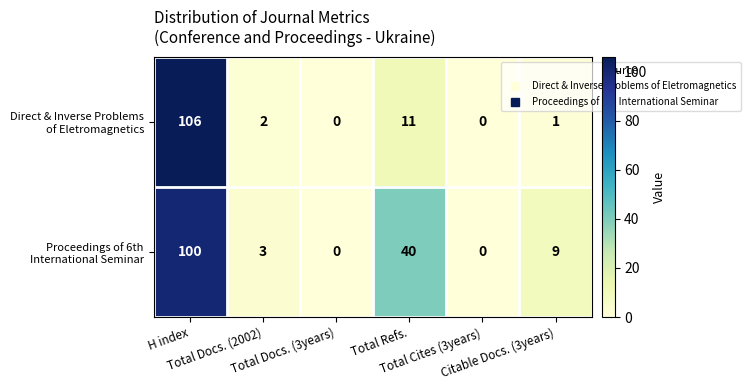

What is the greatest value displayed?

106